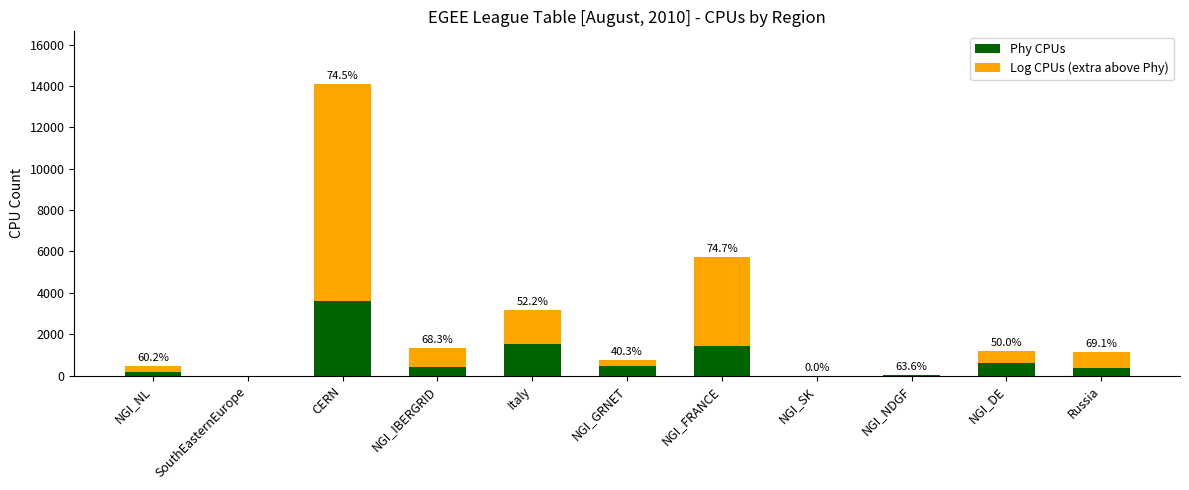

Are the bars horizontal?

No